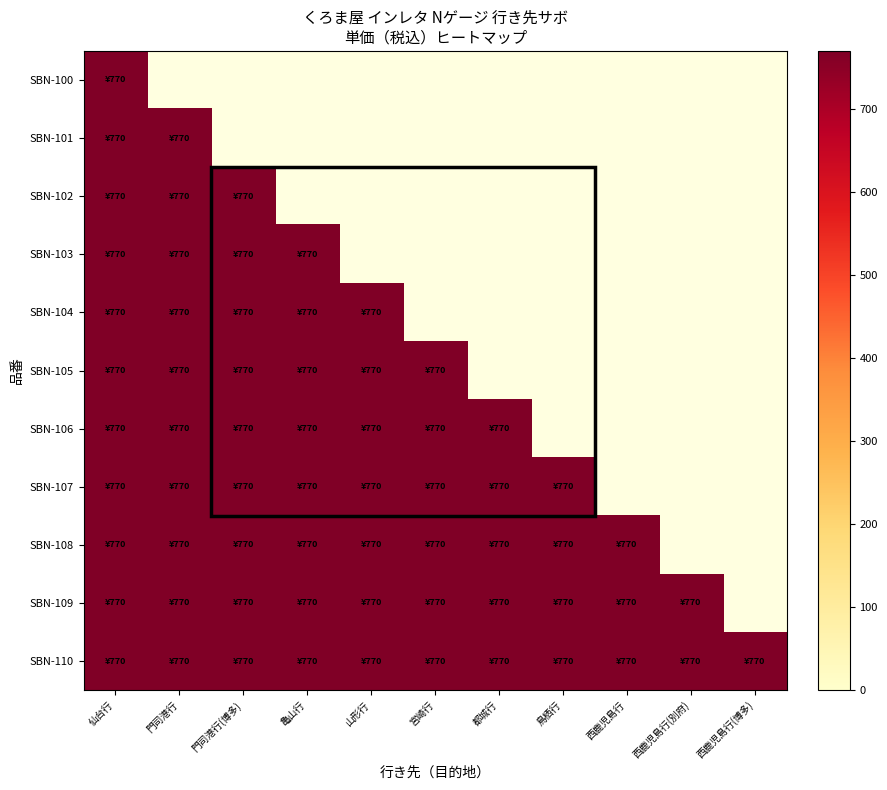

What is the highest value of the SBN-100 series?

770